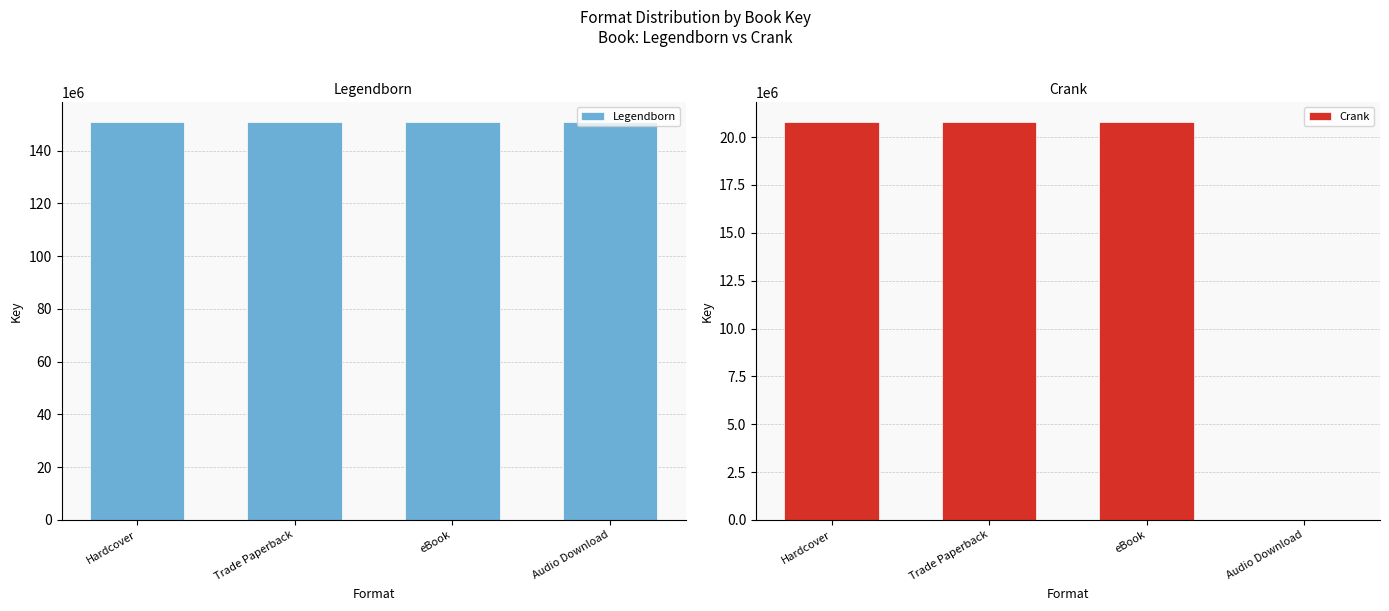

At Trade Paperback, list the series in order from largest to smallest.

Legendborn, Crank